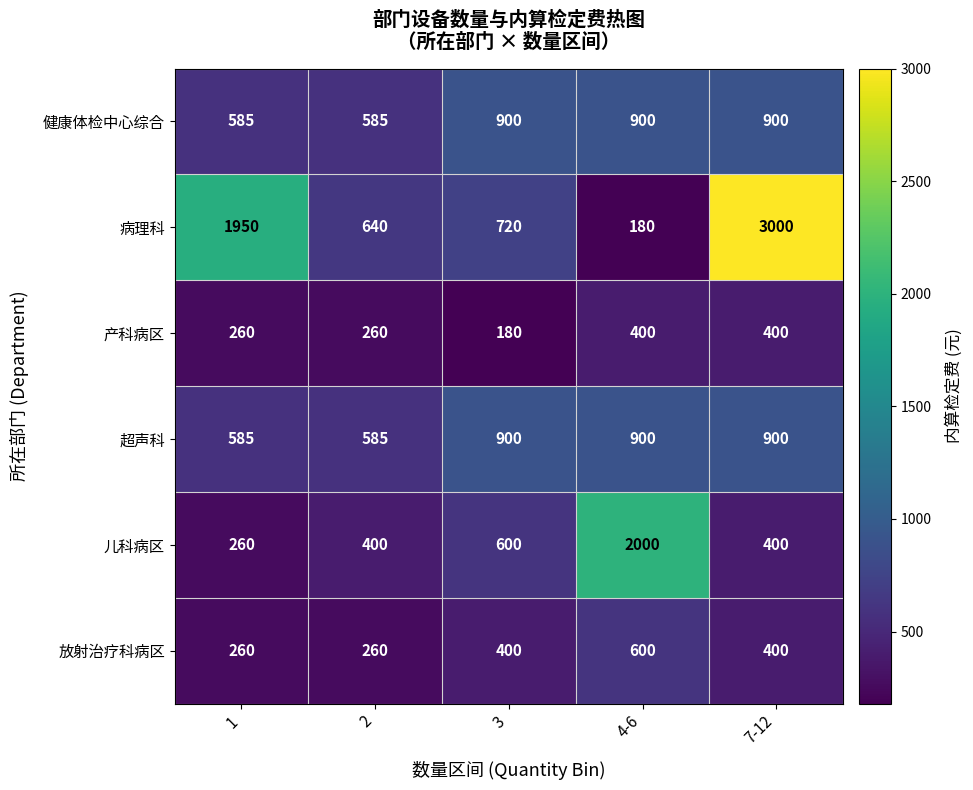

True or false: 儿科病区 has a value of 628 at 2.

False